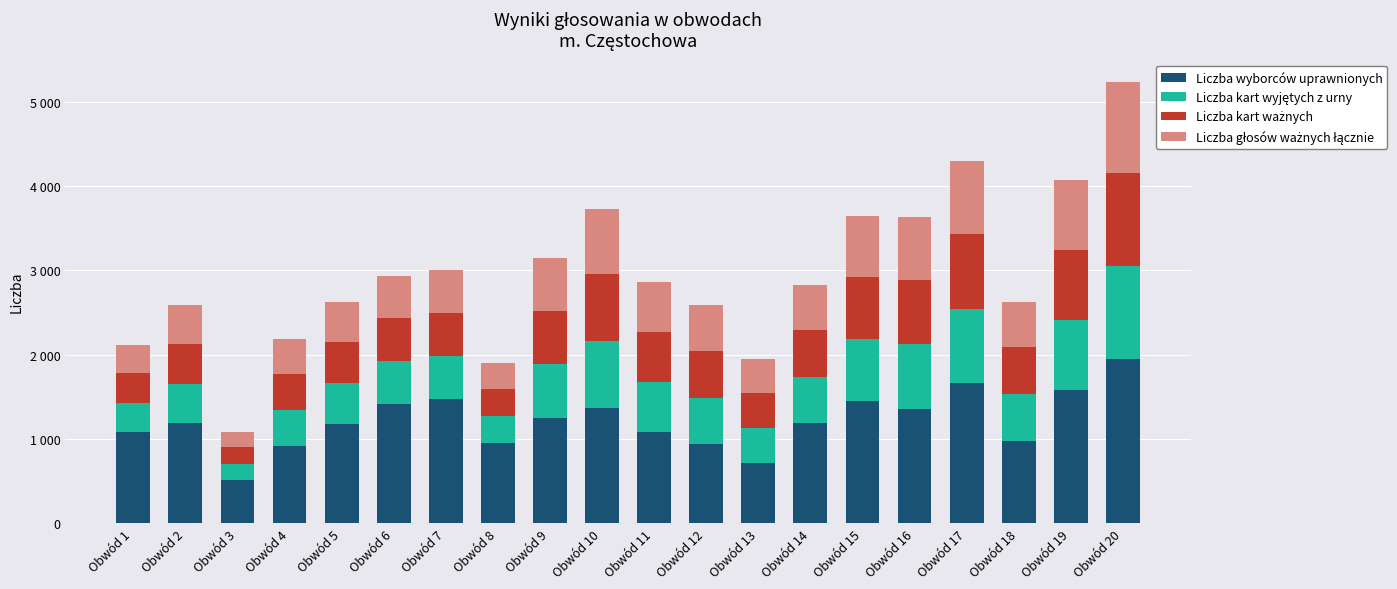

Does the chart contain stacked bars?

Yes